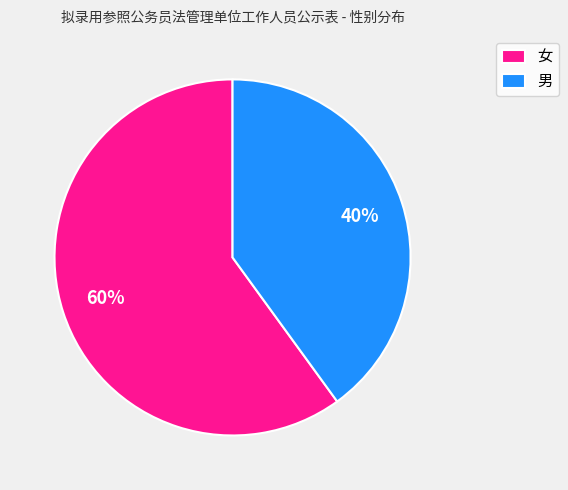

How many segments does this pie chart have?

2